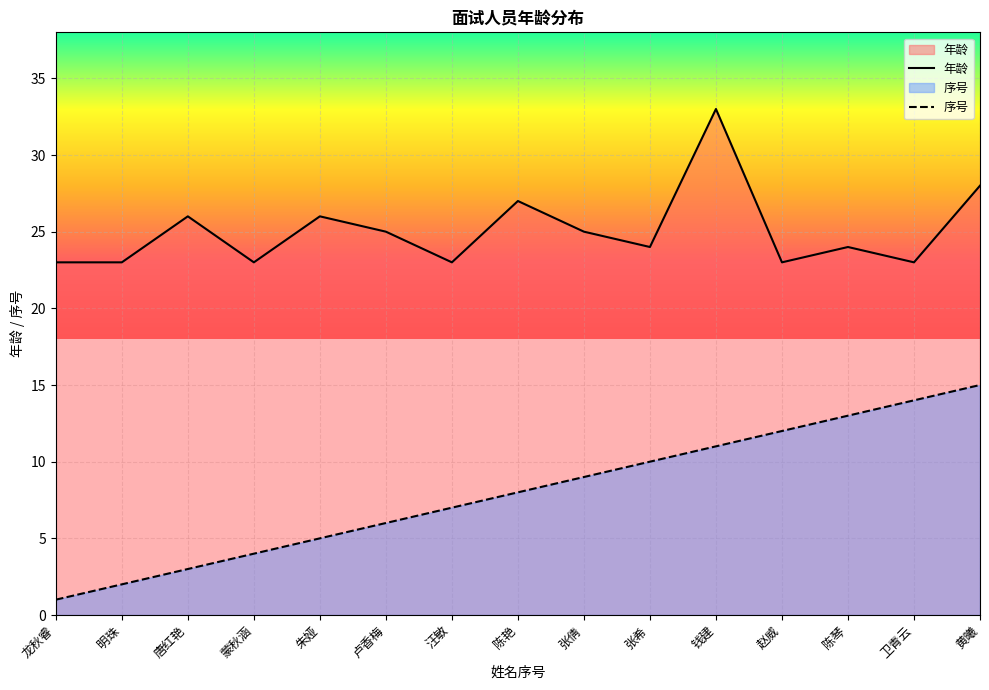

How many interior local peaks does the 年龄 series have?

5